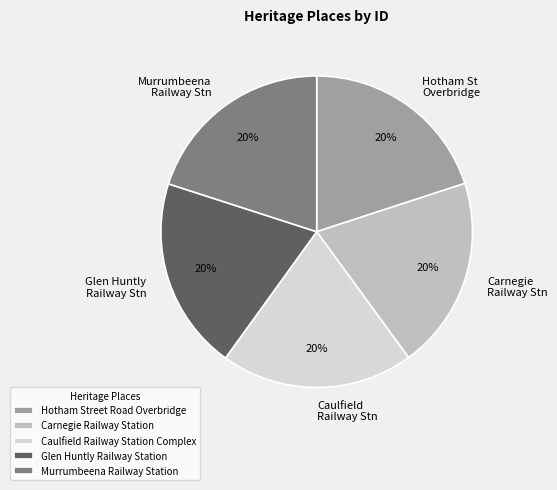

What percentage is the Hotham Street Road Overbridge slice, to the nearest percent?

20%